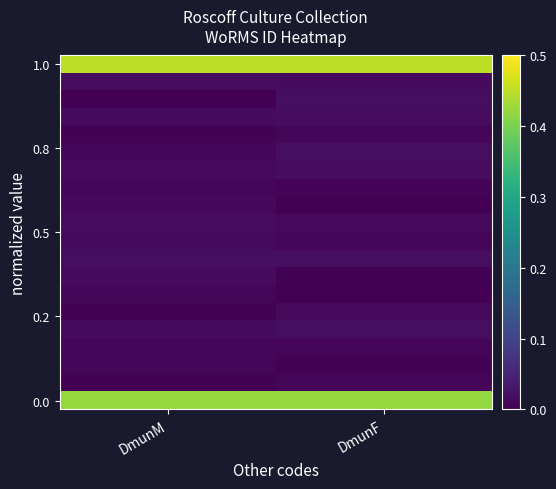

How many distinct data groups are displayed?

20